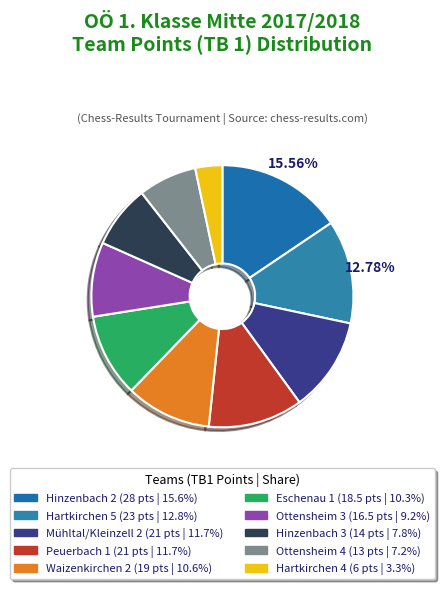

What is the change in value from Hinzenbach 2 to Eschenau 1?

-9.5